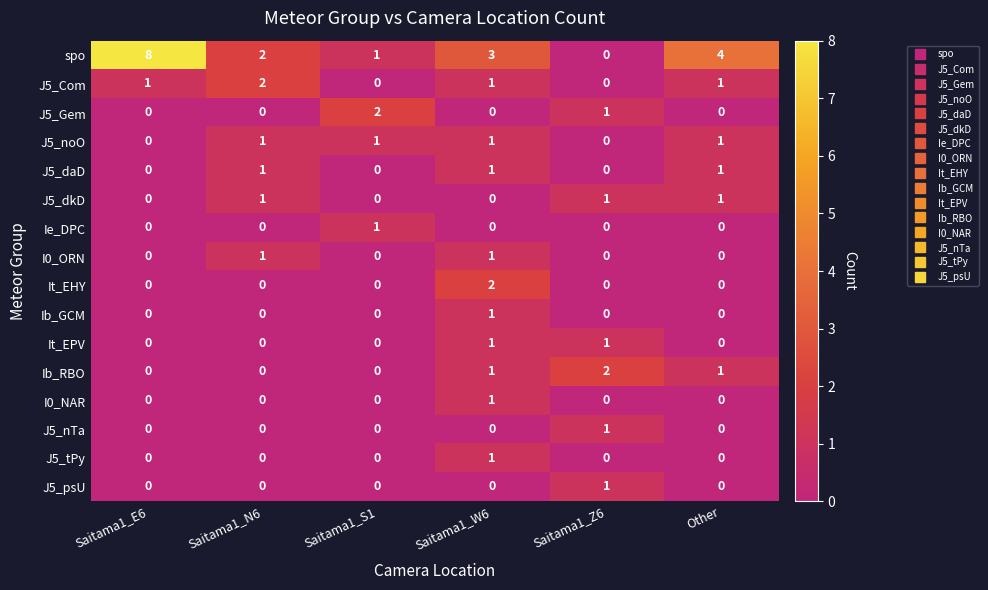

Which series changed the most between Saitama1_W6 and Saitama1_Z6?

spo